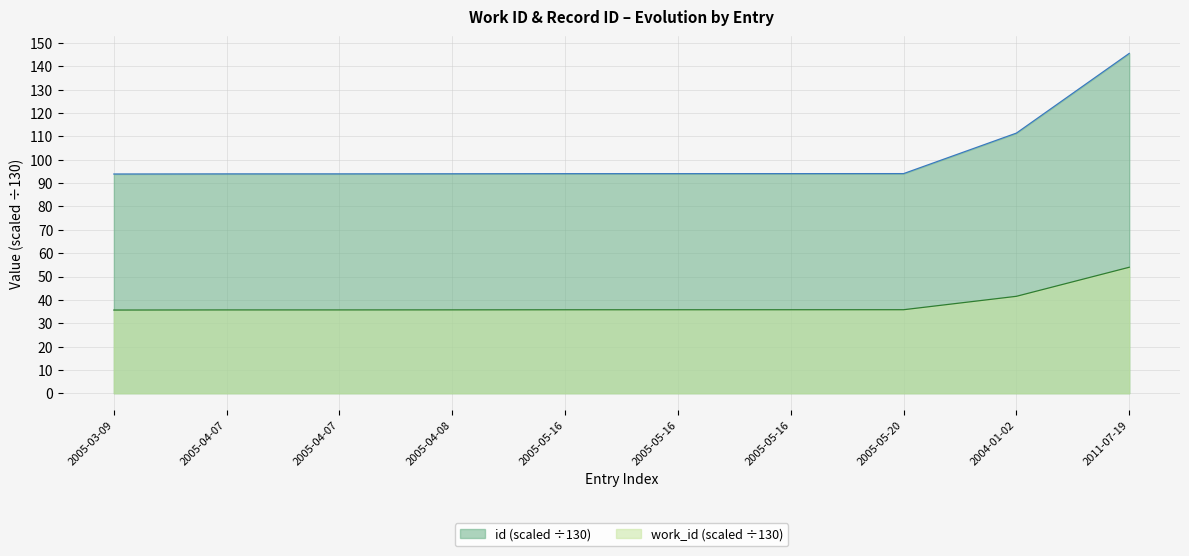

What is the difference between the id values at 2005-04-07 and 2005-05-20?

0.1